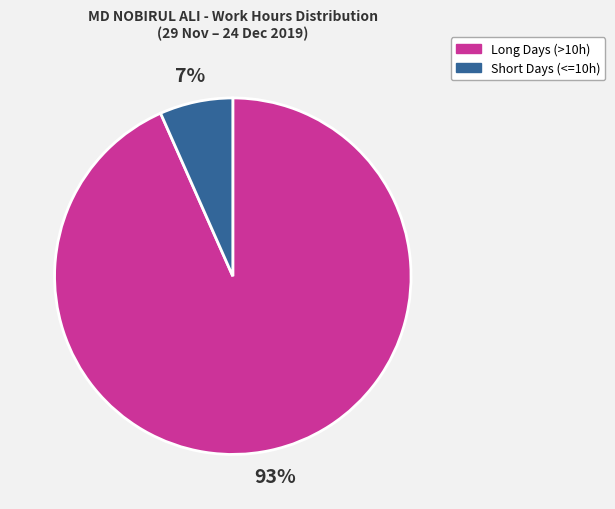

Is there any slice that represents more than half of the pie?

Yes